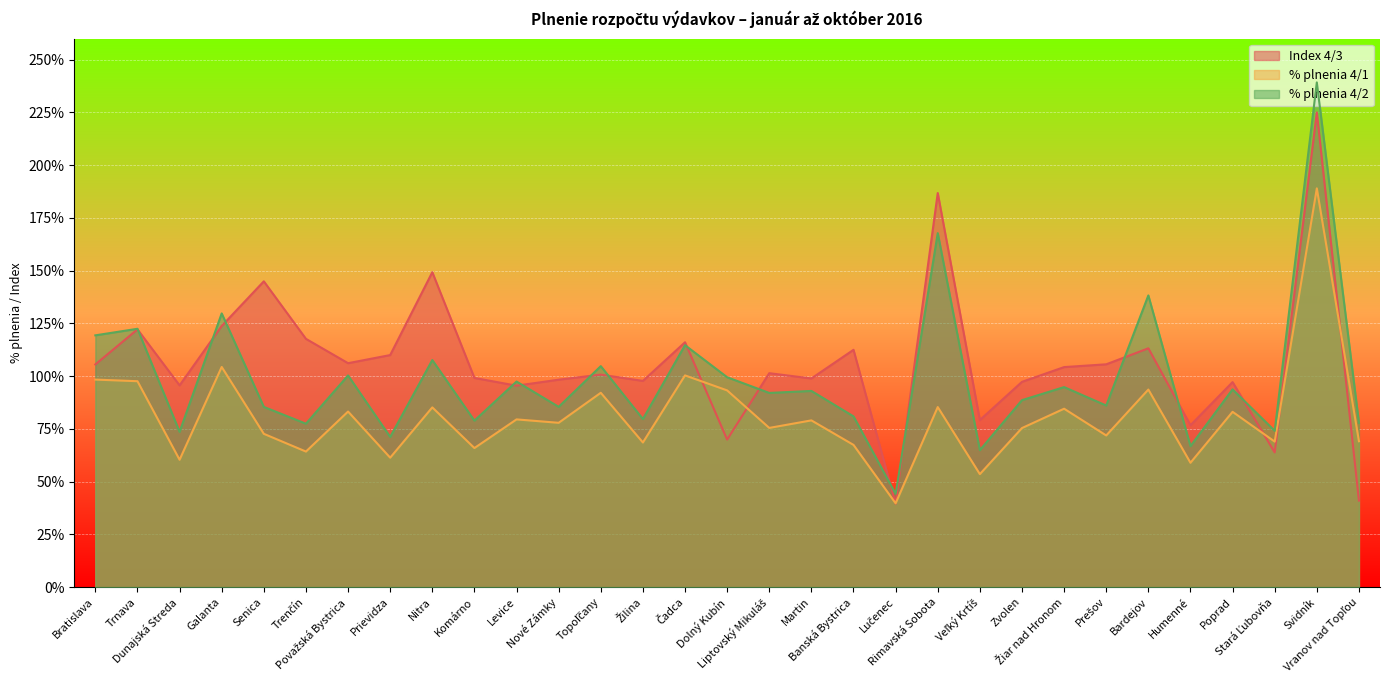

True or false: Index 4/3 has more than 0 points higher than both neighbors.

True